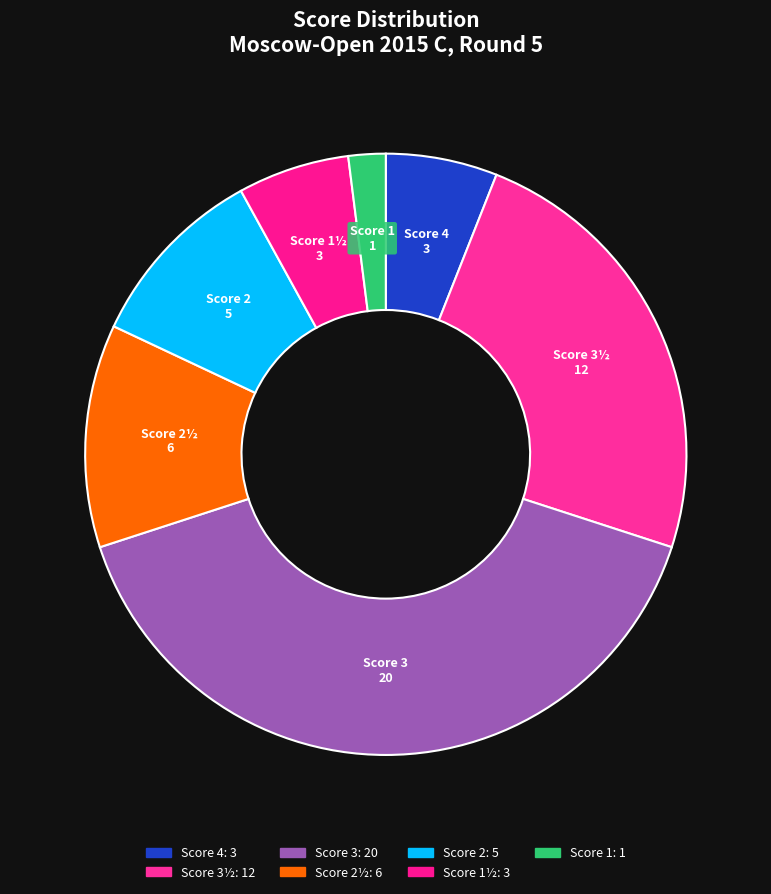

How many slices are in this pie chart?

7